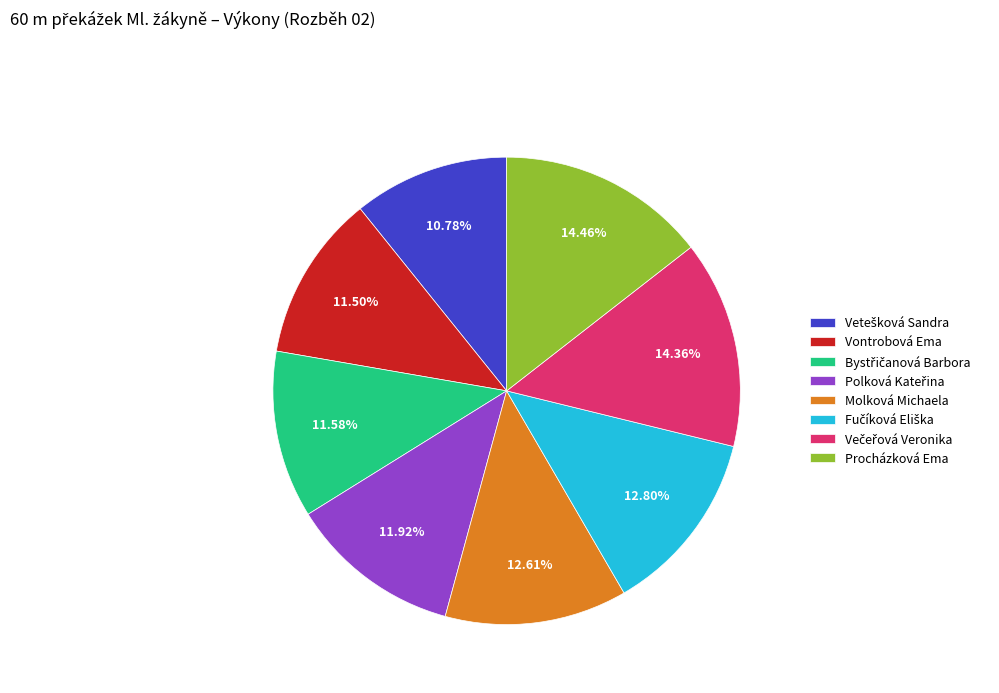

Does any single category account for the majority?

No